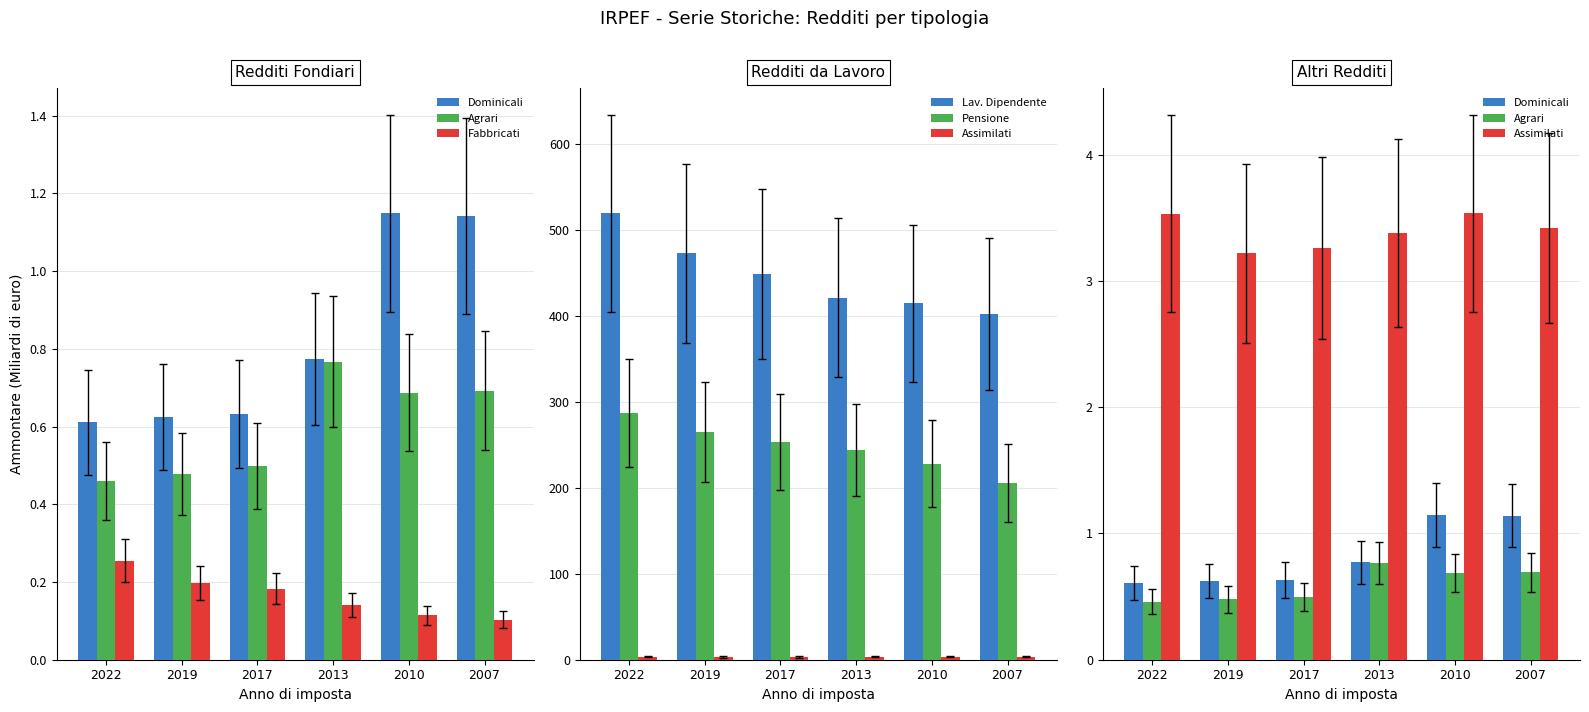

The value of Agrari at 2010 is 0.5. True or false?

False